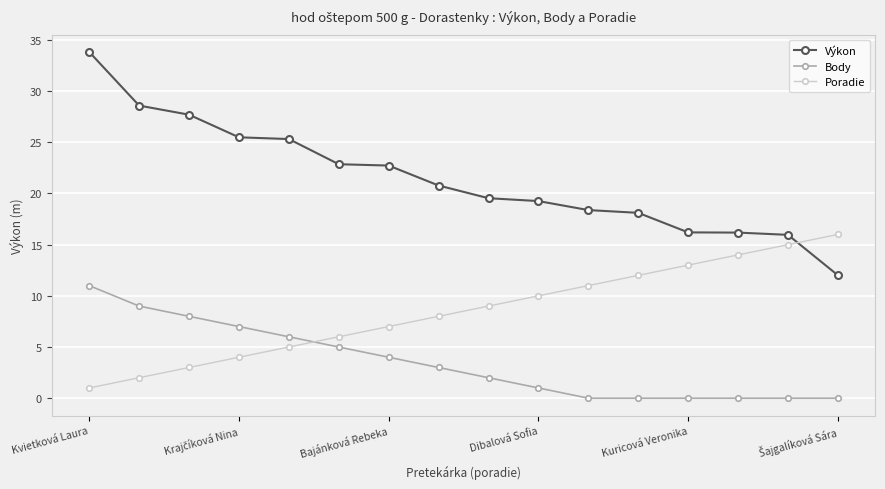

What is the highest value of the Výkon series?

33.8